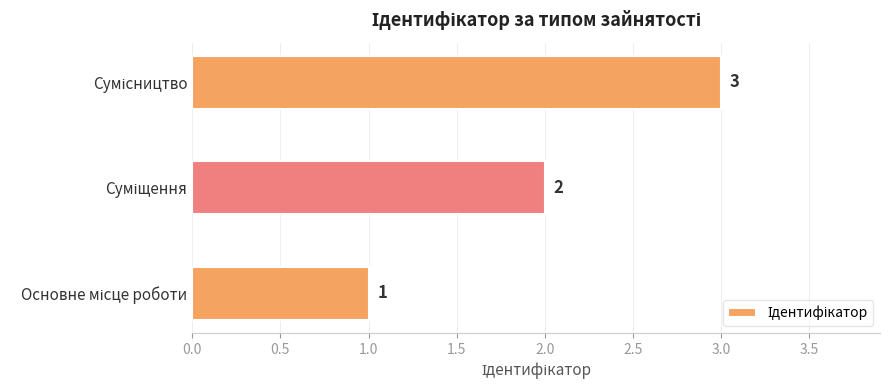

What is the sum of all values?

6